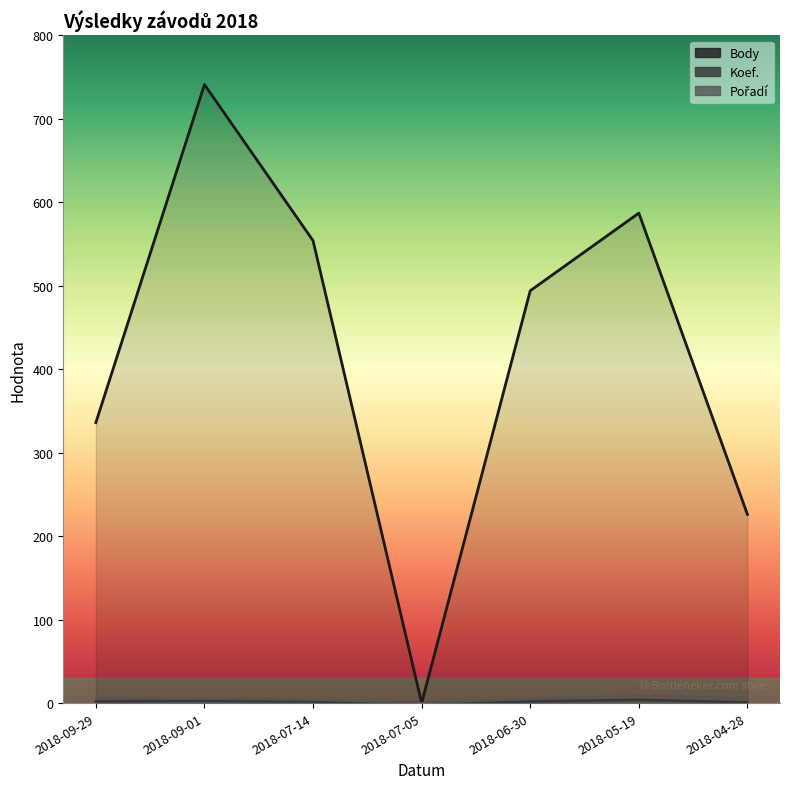

What position from the right is 2018-09-29?

7